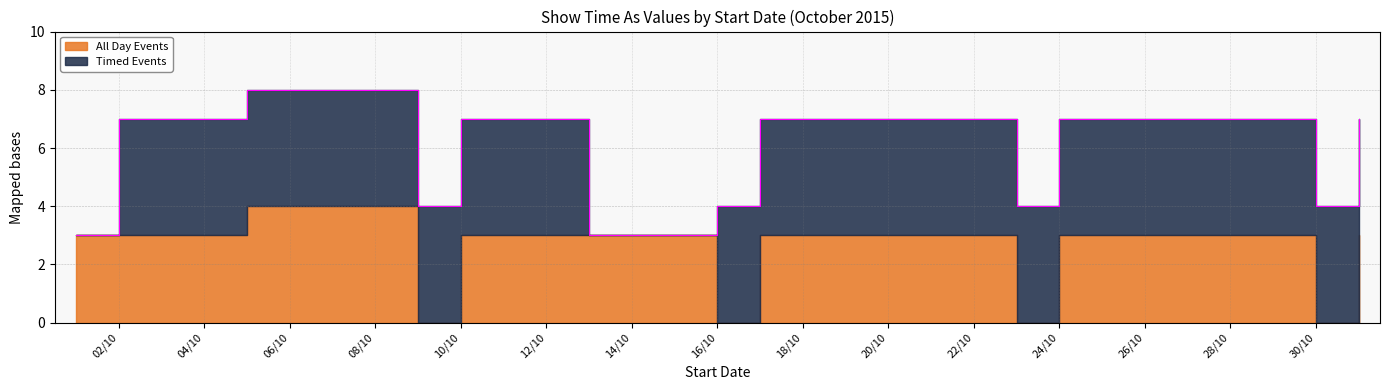

True or false: All Day Events has a value of 4 at 2/10/2015.

False